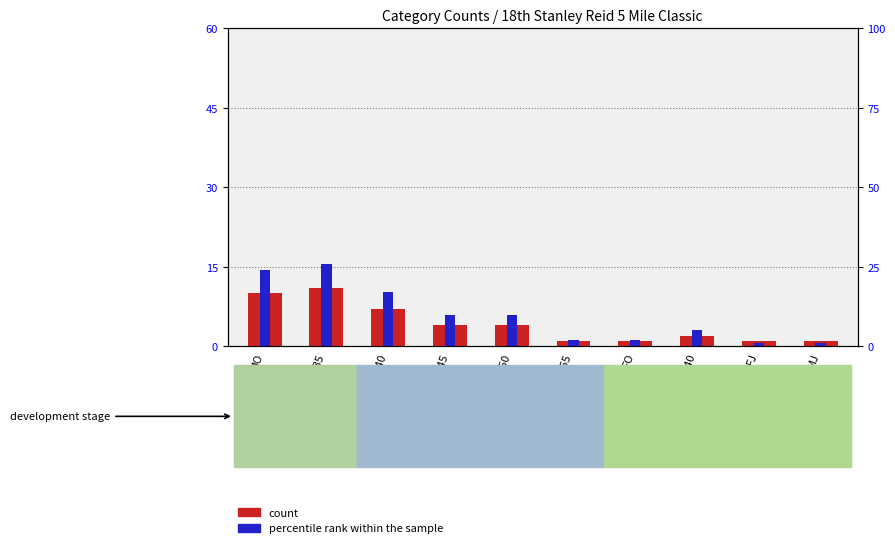

What are all the series names shown in the legend?

count, percentile rank within the sample